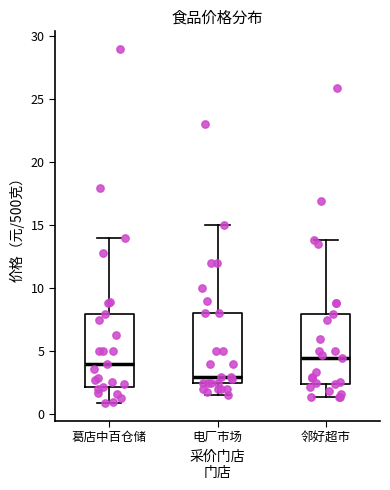

Where is the upper edge of the box for 邻好超市 on the y-axis? The values are not printed on the chart, so give them approximately, as read against the axis.

8.0